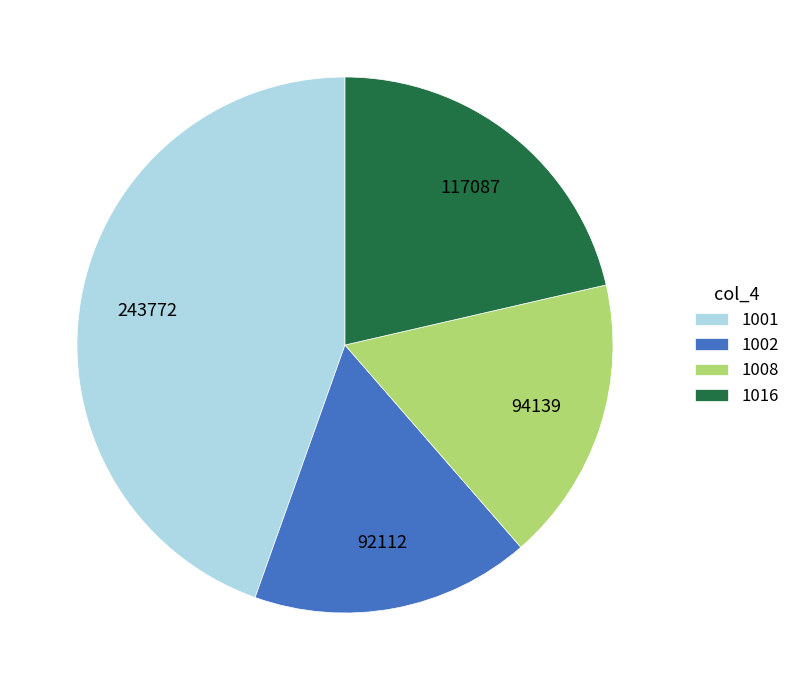

What is the largest slice in the pie chart?

1001